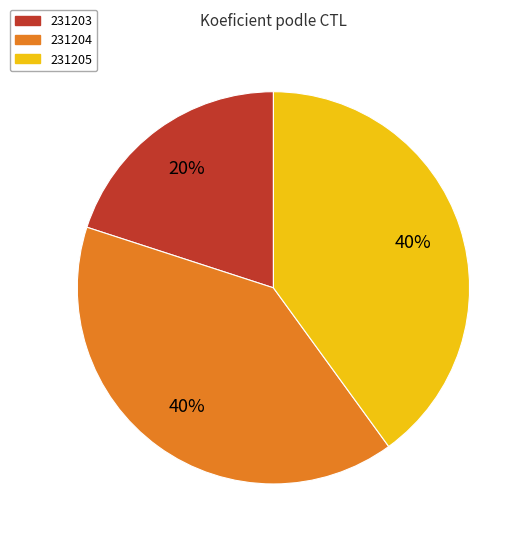

What is the ratio of the value at 231204 to the value at 231203?

2.0